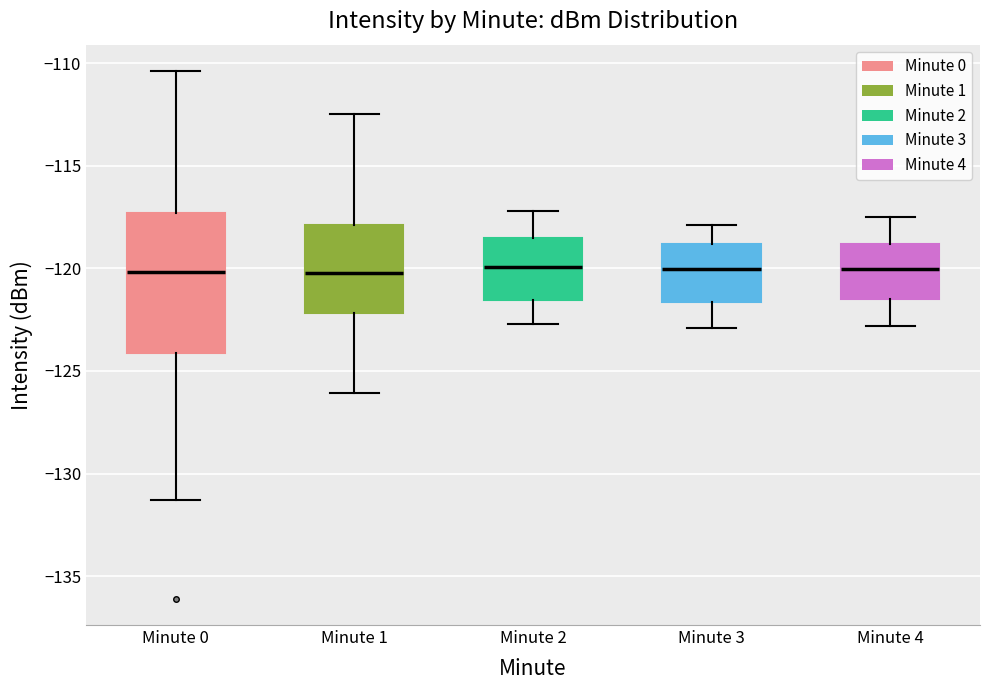

Where does the median line of the box for Minute 1 sit on the y-axis? The values are not printed on the chart, so give them approximately, as read against the axis.

-120.0